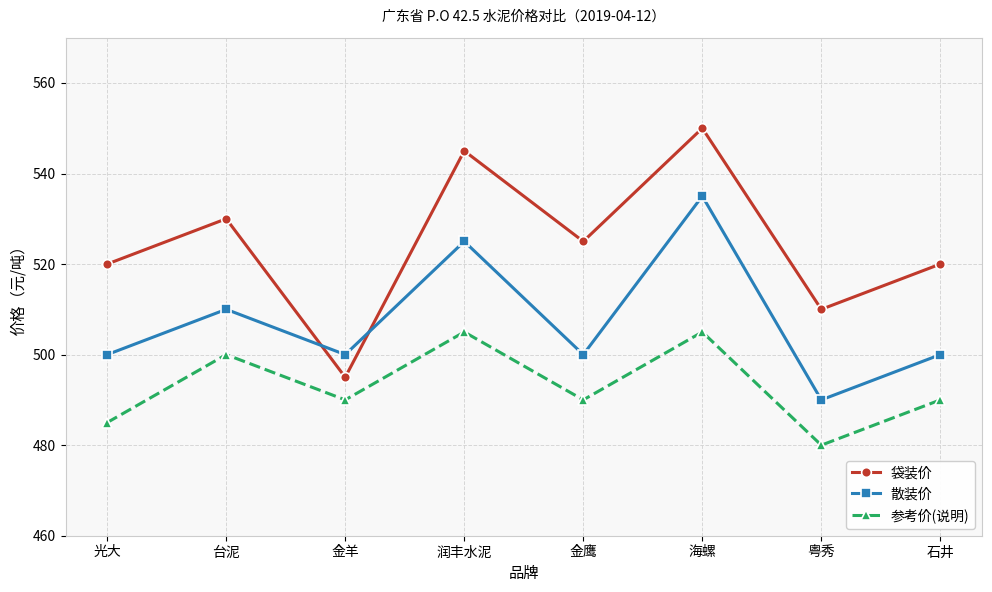

Rank the series by their average value, from lowest to highest.

参考价(说明), 散装价, 袋装价